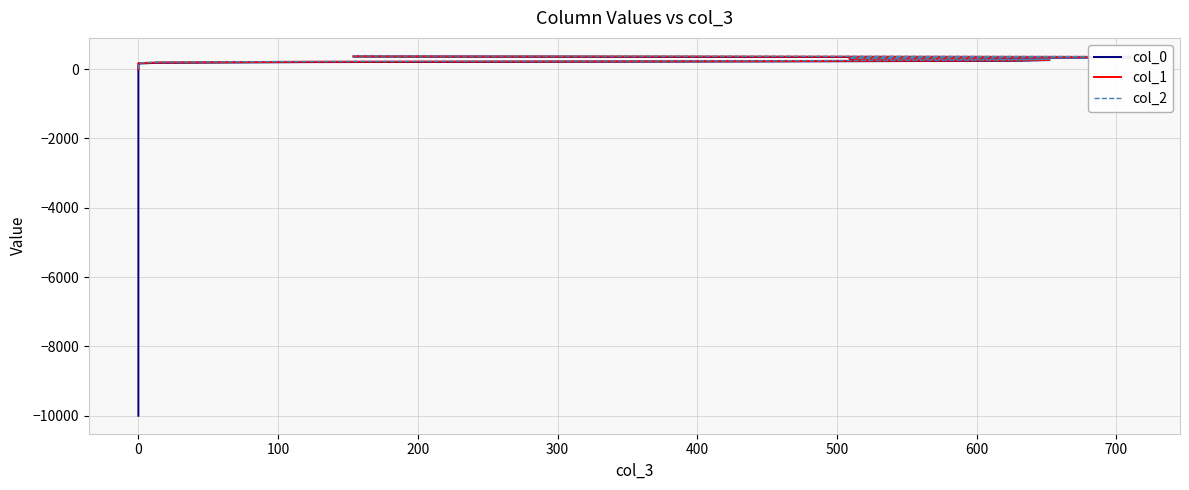

The value of col_2 at 0 is 14. True or false?

False